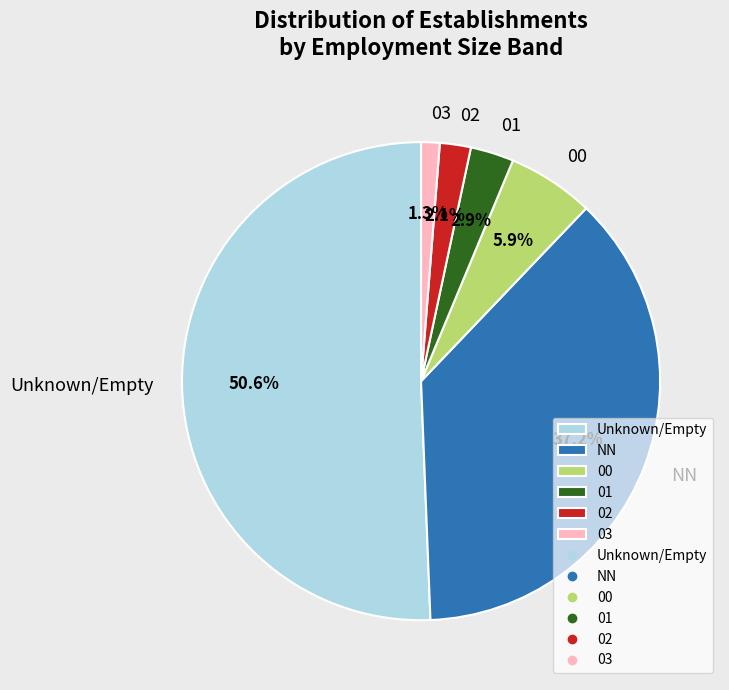

Which category has the biggest portion of the pie?

Unknown/Empty